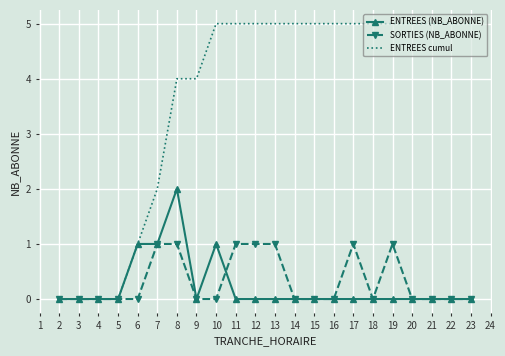

Count the ENTREES cumul values in the range 2 to 5.

17